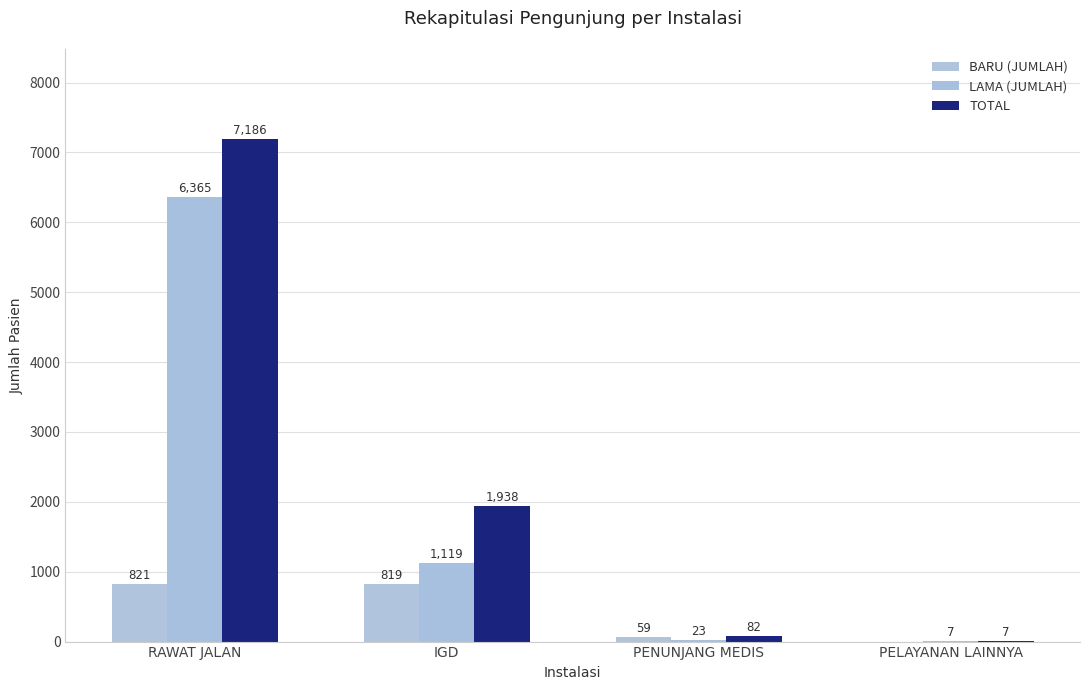

Read the TOTAL value at PENUNJANG MEDIS, to the nearest 100.

100